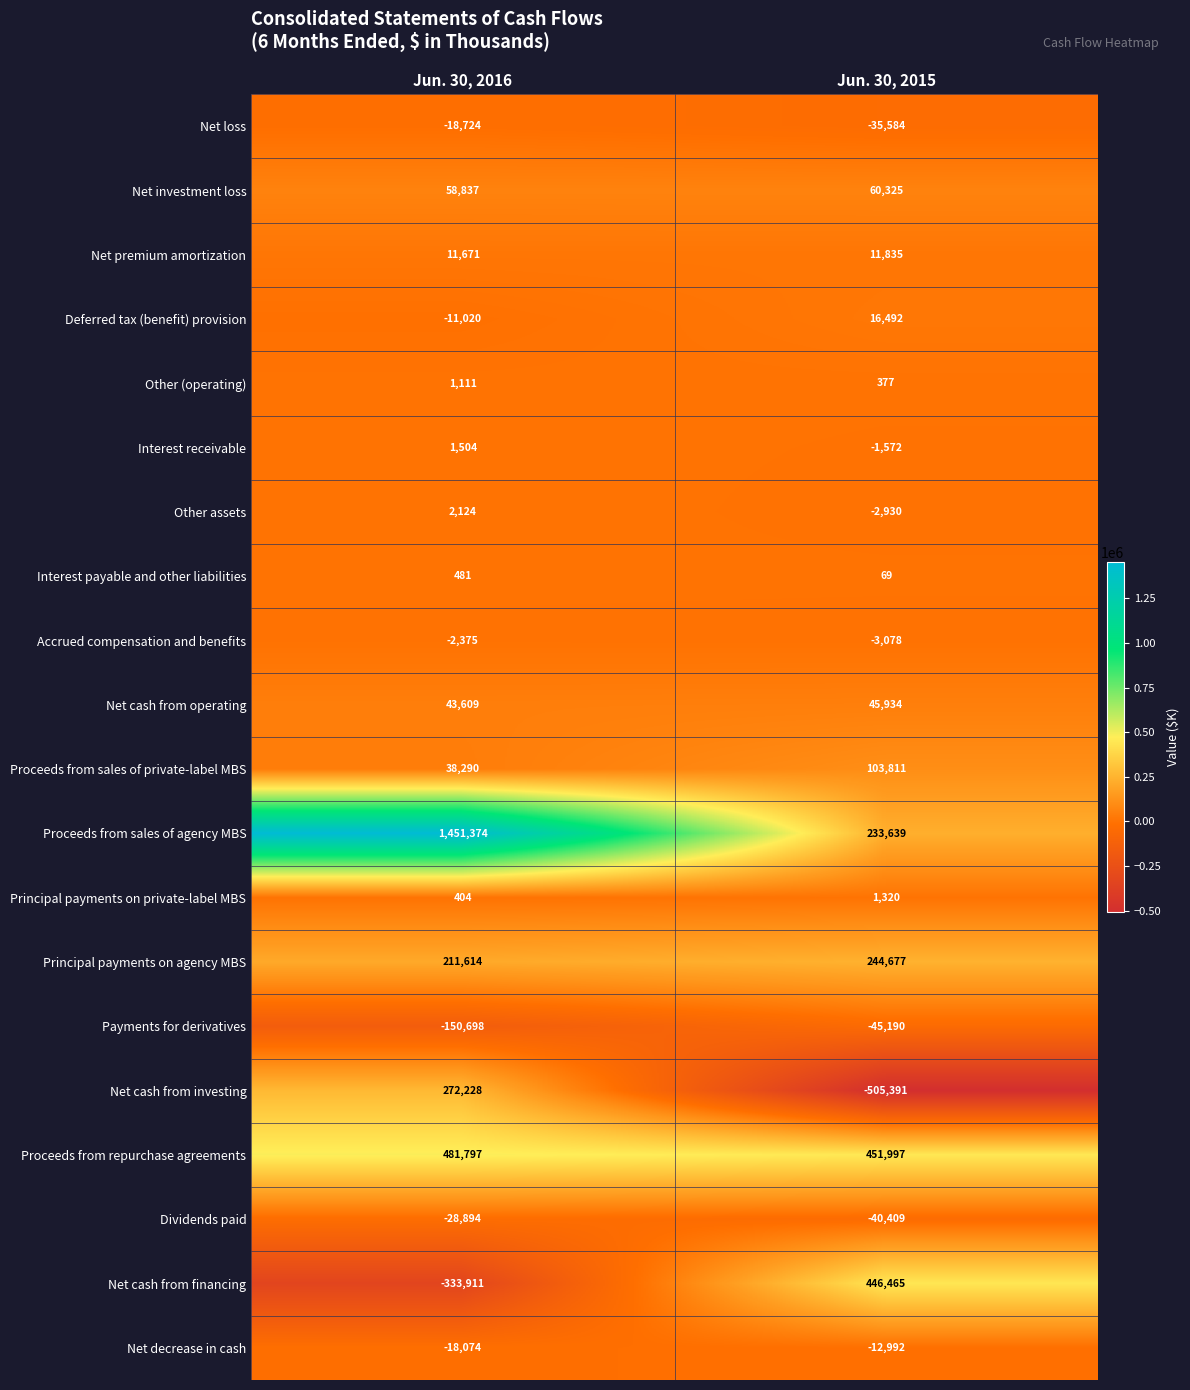

What is the spread (max minus min) of values at Jun. 30, 2016?

1785285